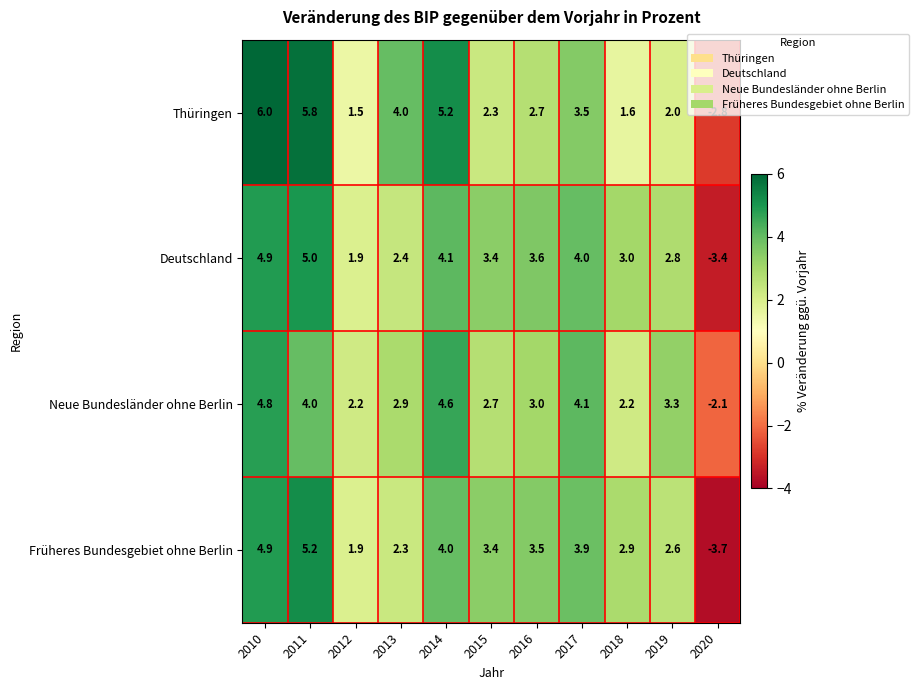

Is it true that Neue Bundesländer ohne Berlin equals 4.3 at 2013?

False